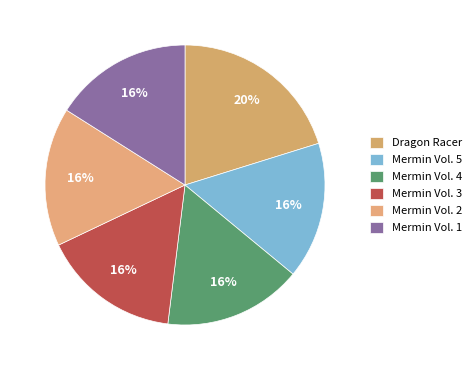

Do Mermin Vol. 1 and Mermin Vol. 4 together represent more than half of the pie?

No